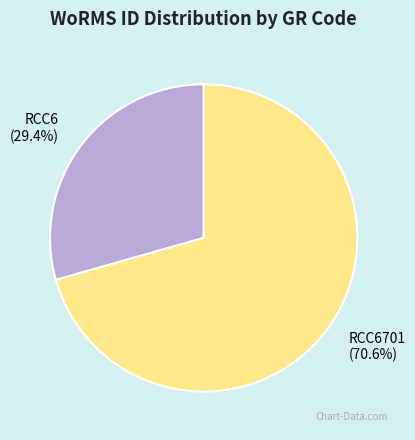

True or false: RCC6 accounts for 29% of the total.

True